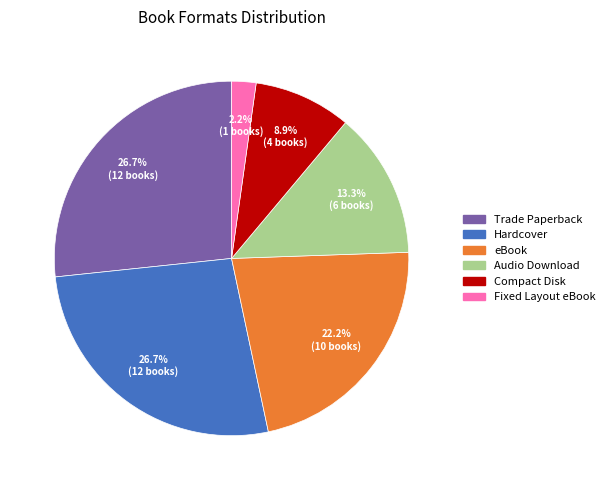

Is there any slice that represents more than half of the pie?

No